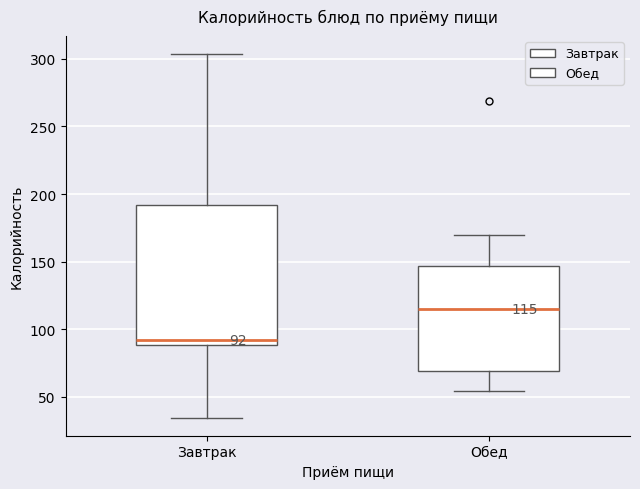

Which box's median line is the highest?

Обед